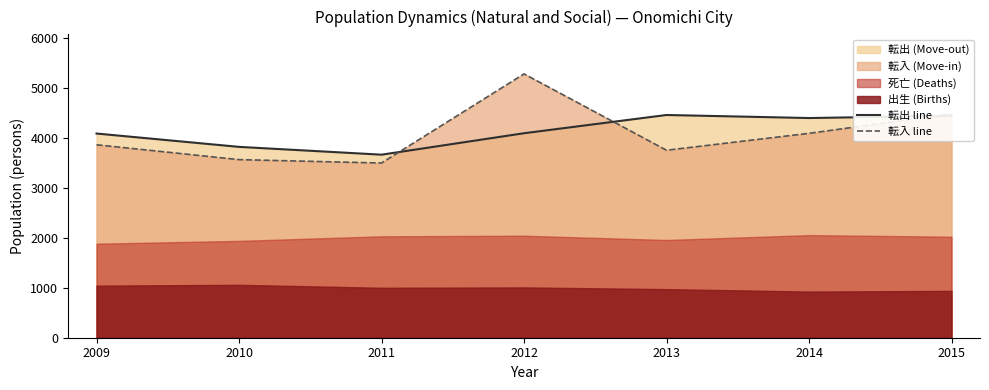

What is the sum of the 転入 line values at 2015 and 2012?

9757